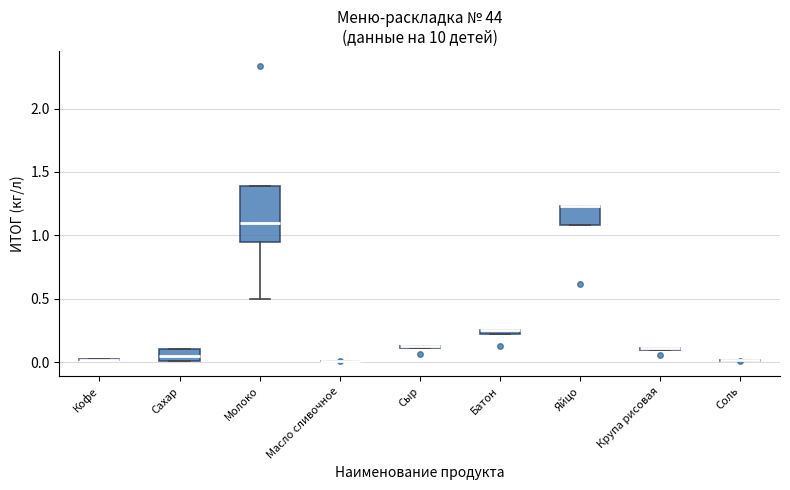

Where is the upper edge of the box for Яйцо on the y-axis? The values are not printed on the chart, so give them approximately, as read against the axis.

1.25